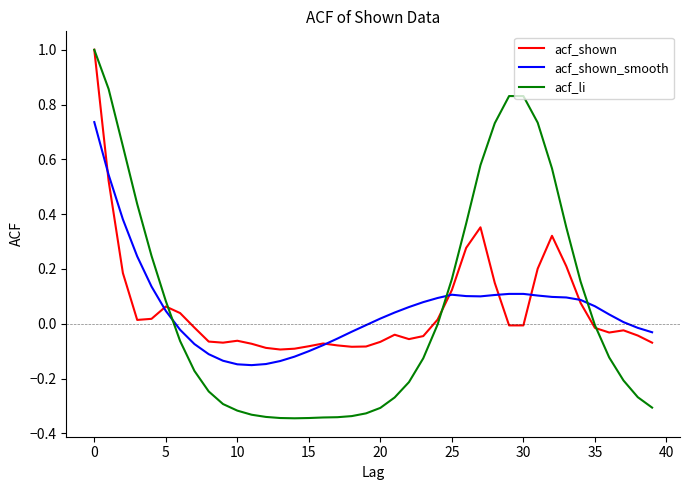

What is the difference between the maximum and minimum values in the acf_li series?

1.3